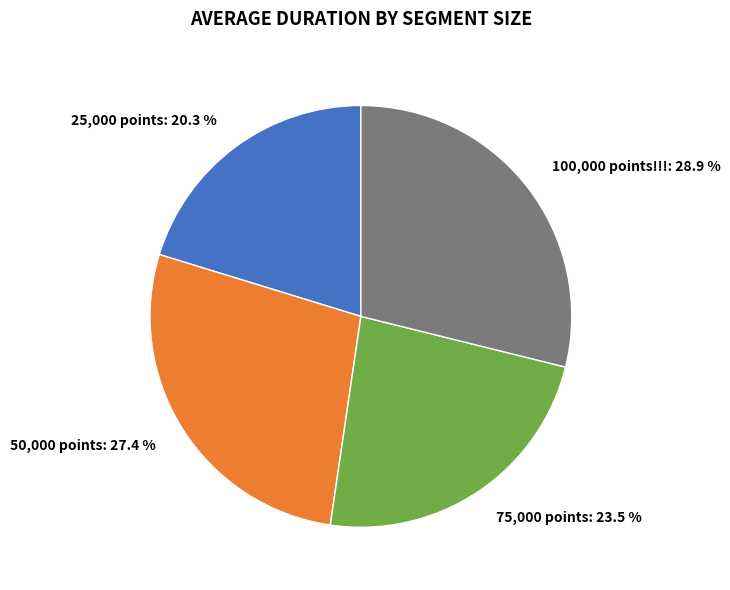

How much of the chart is everything except 100,000 points!!!?

71.1%